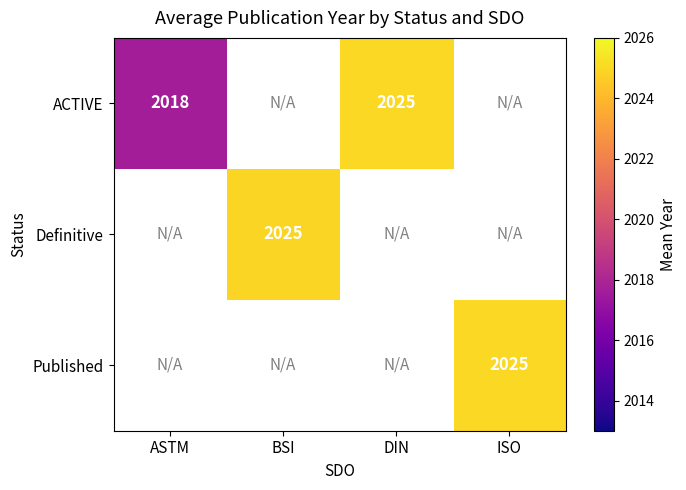

Which category has the highest value in the ACTIVE series?

DIN